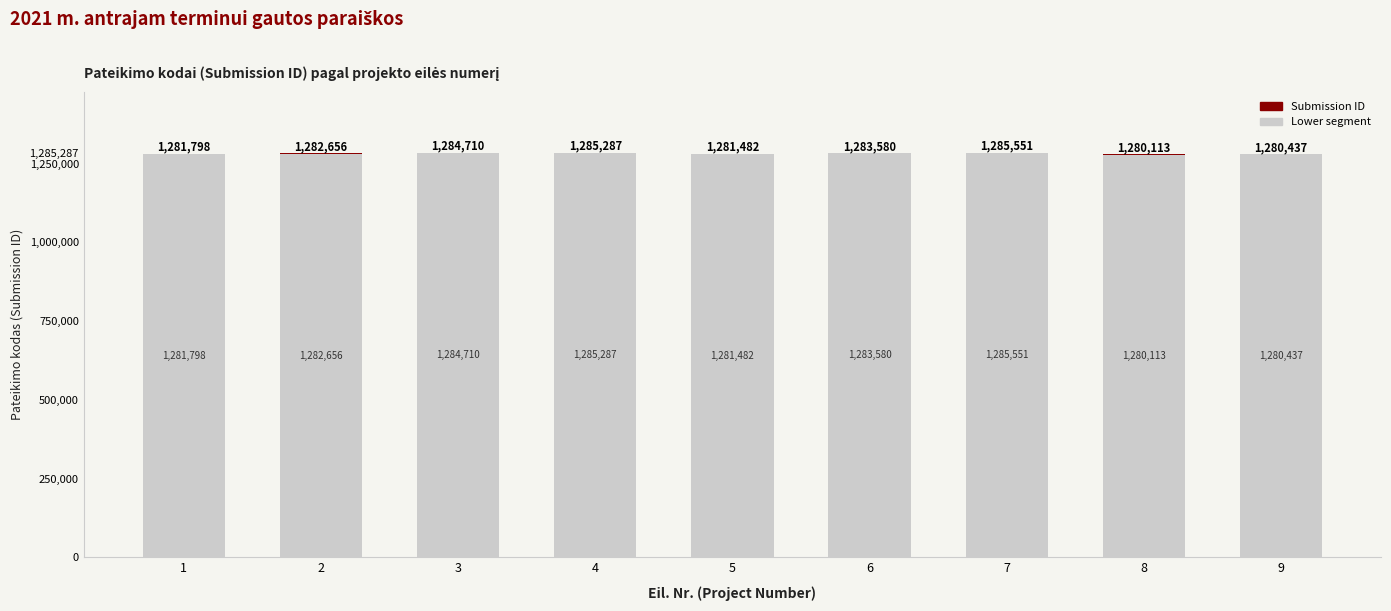

The value of Lower segment at 6 is 821482. True or false?

False